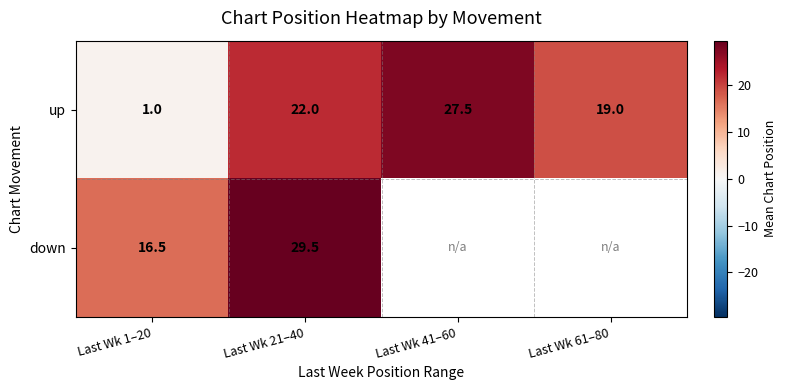

Is the value of up at Last Wk 21–40 greater than the value of down at Last Wk 1–20?

Yes